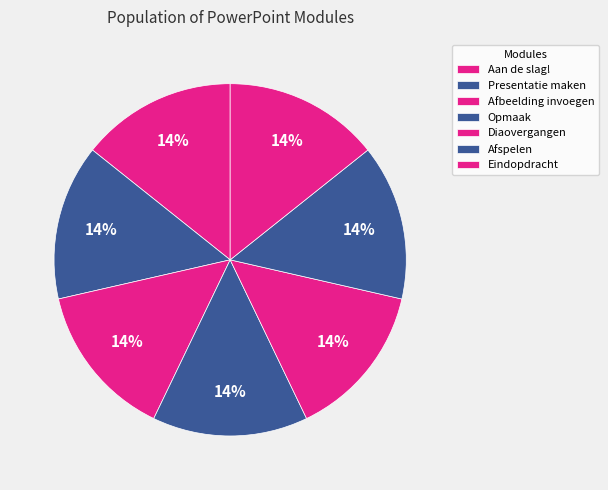

To the nearest percent, what is the average slice percentage?

14%